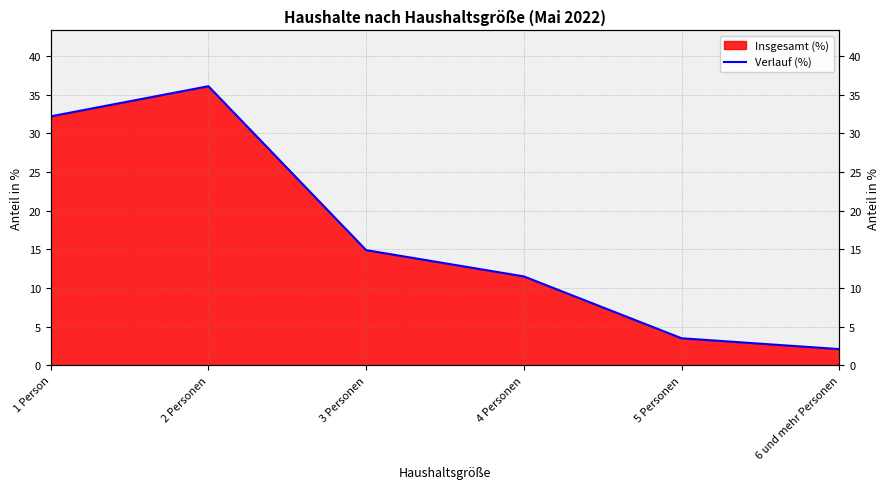

What is the sum of all values?

100.3